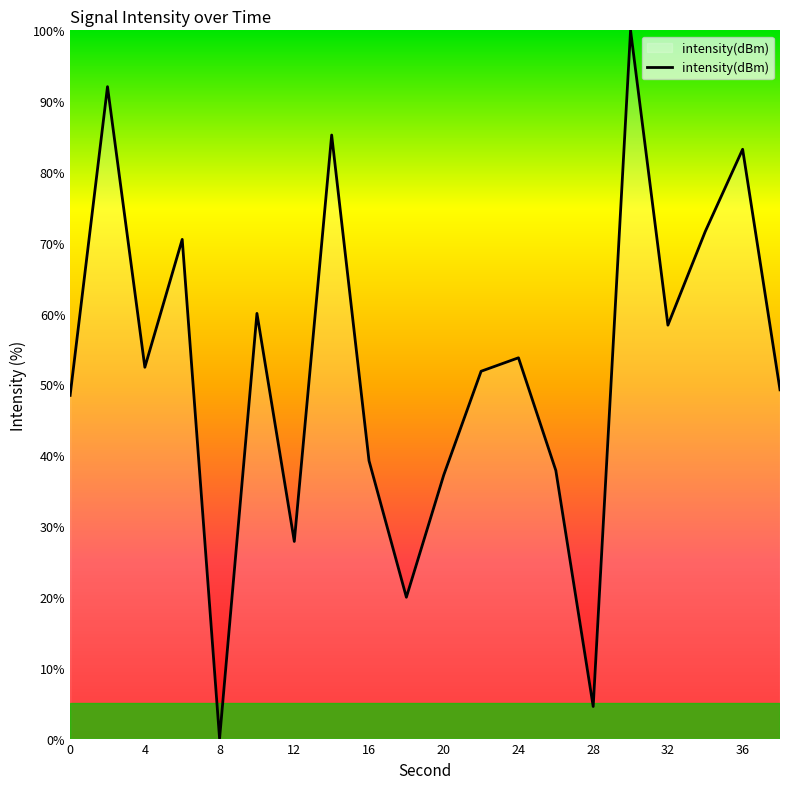

What is the maximum value shown in the chart?

100.0